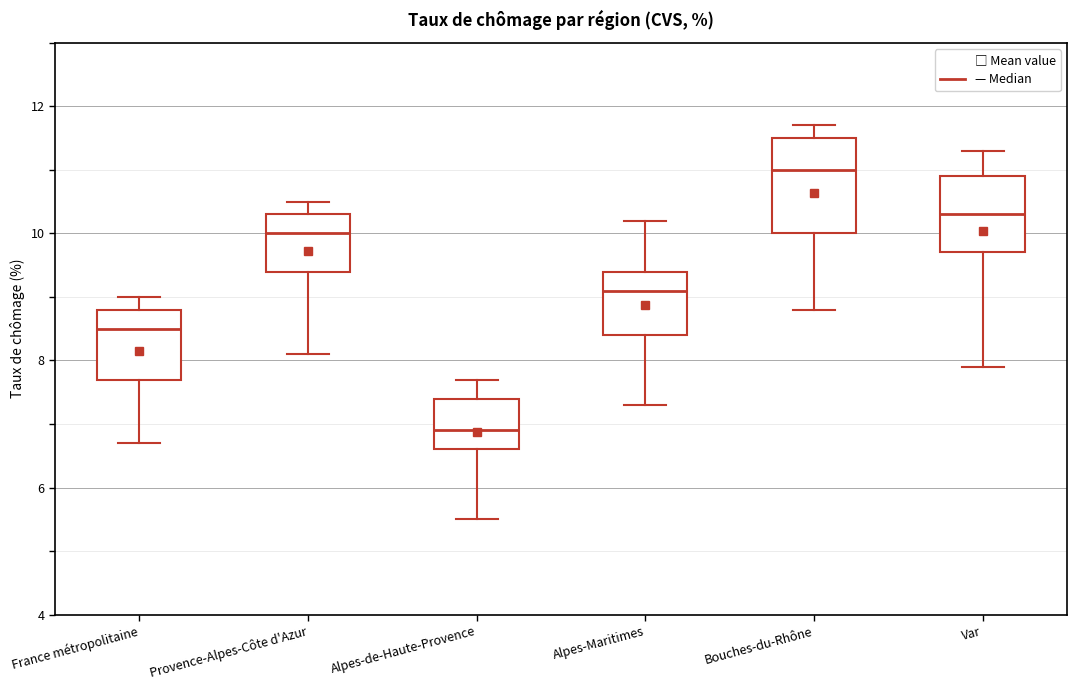

Reading left to right, transcribe this box plot: for each box, give where its median line is, the range the box spans, and where its two whiskers end, as read against the y-axis. The values are not printed on the chart, so give them approximately, as read against the axis.

France métropolitaine: median 8.6, box 7.8 to 8.8, whiskers 6.8 to 9.0
Provence-Alpes-Côte d'Azur: median 10.0, box 9.4 to 10.4, whiskers 8.2 to 10.6
Alpes-de-Haute-Provence: median 7.0, box 6.6 to 7.4, whiskers 5.6 to 7.8
Alpes-Maritimes: median 9.2, box 8.4 to 9.4, whiskers 7.4 to 10.2
Bouches-du-Rhône: median 11.0, box 10.0 to 11.6, whiskers 8.8 to 11.8
Var: median 10.4, box 9.8 to 11.0, whiskers 8.0 to 11.4